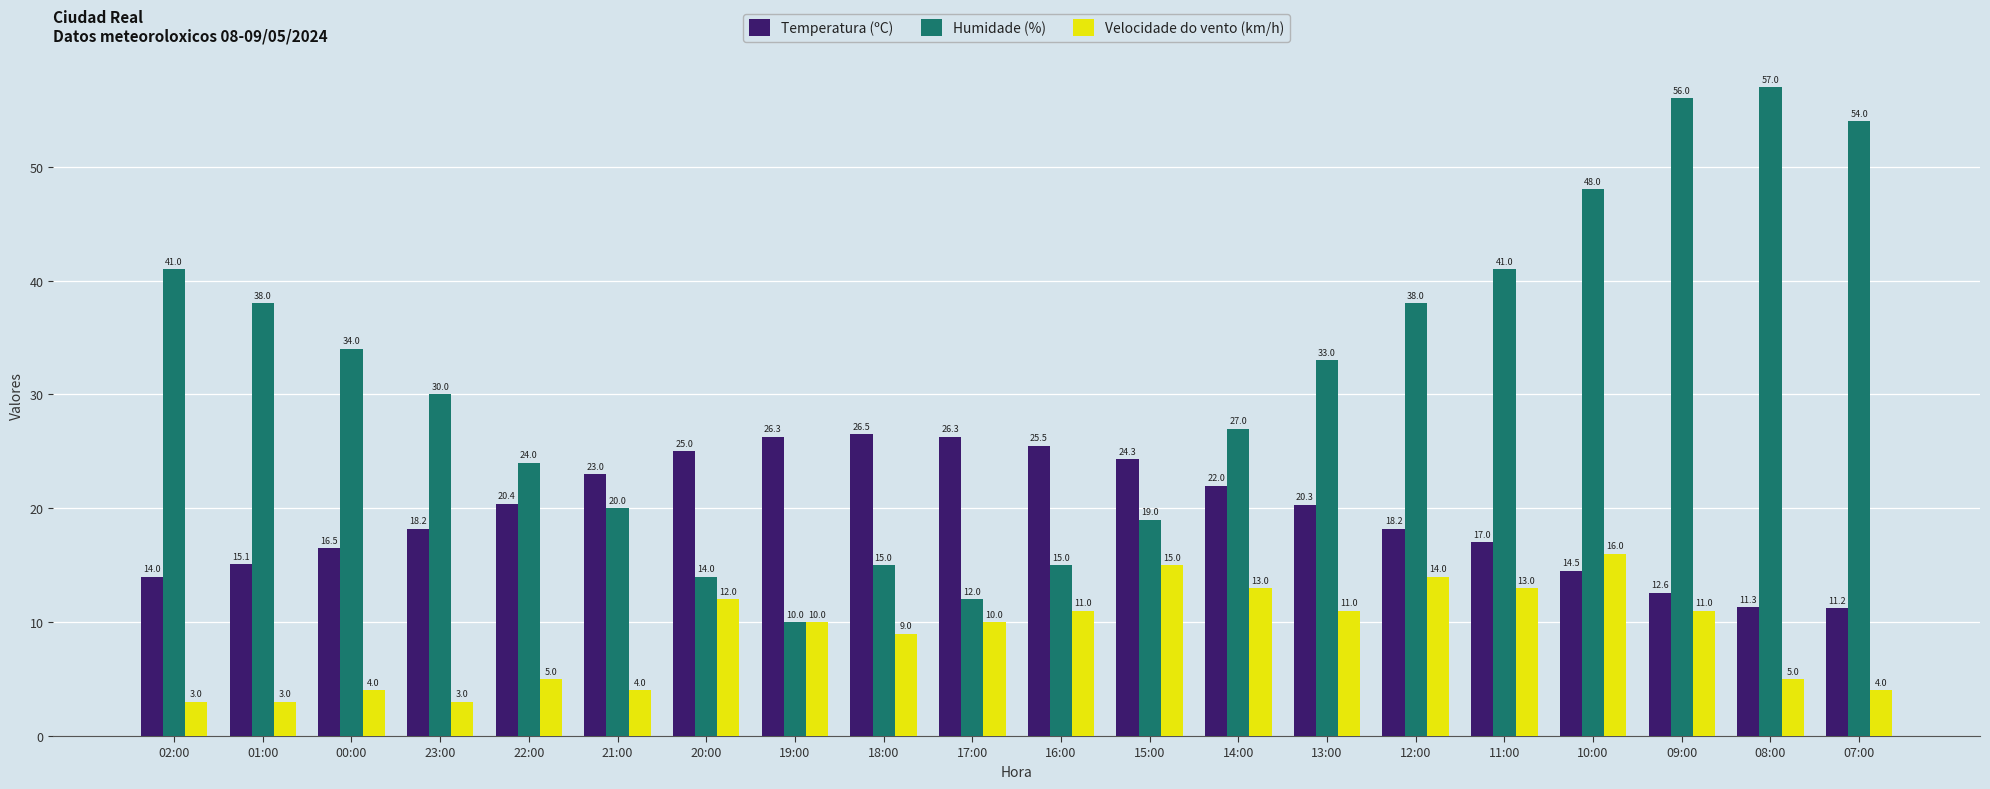

Rank the series by their average value, from lowest to highest.

Velocidade do vento (km/h), Temperatura (ºC), Humidade (%)